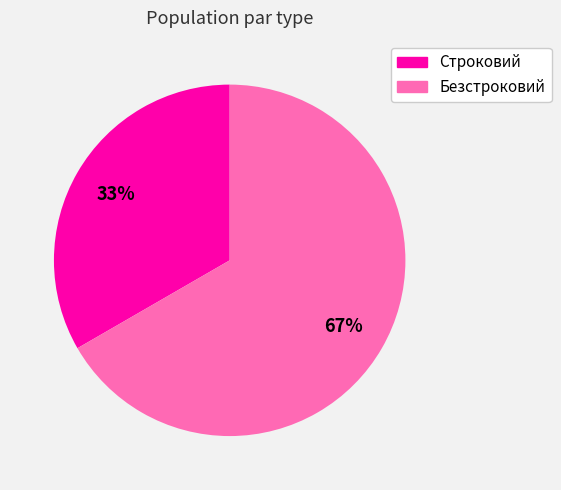

To the nearest percent, what is the combined percentage of Строковий and Безстроковий?

100%